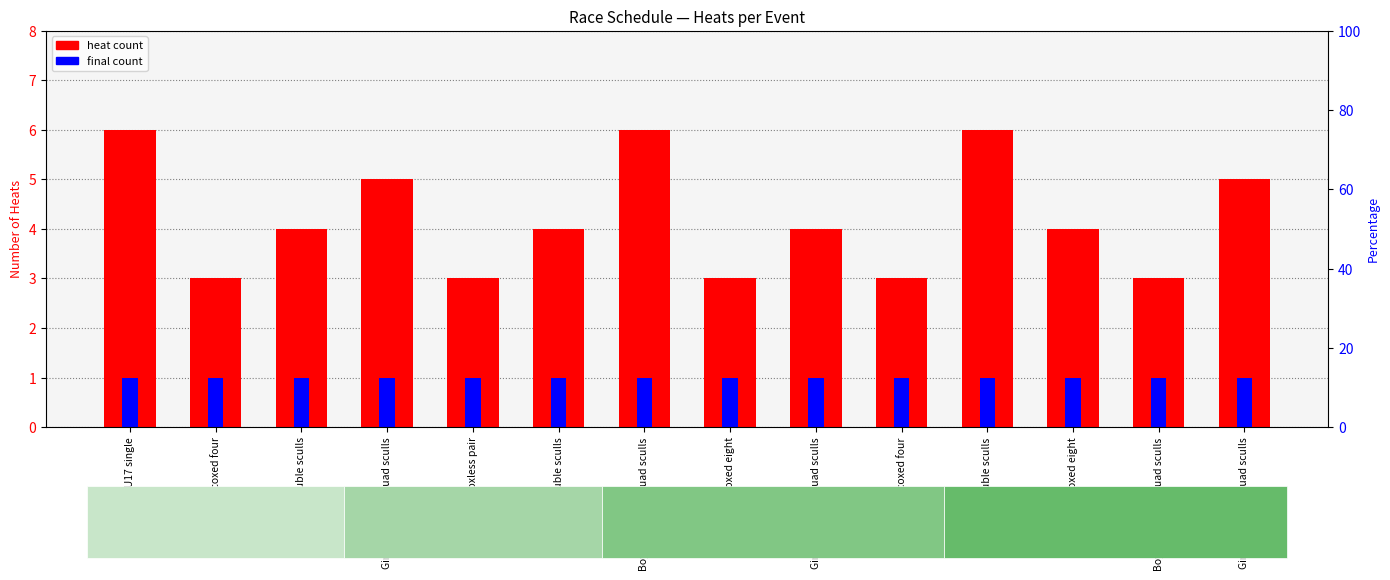

List the labels in order of heat count value, largest first.

Boys U17 single, Boys U16 coxed quad sculls, Boys U16 double sculls, Girls U15 coxed quad sculls, Girls U18 coxed quad sculls, Boys U15 double sculls, Girls U18 double sculls, Girls U17 coxed quad sculls, Girls U16 coxed eight, Girls U17 coxed four, Boys U18 coxless pair, Boys U17 coxed eight, Boys U15 coxed four, Boys U18 coxed quad sculls